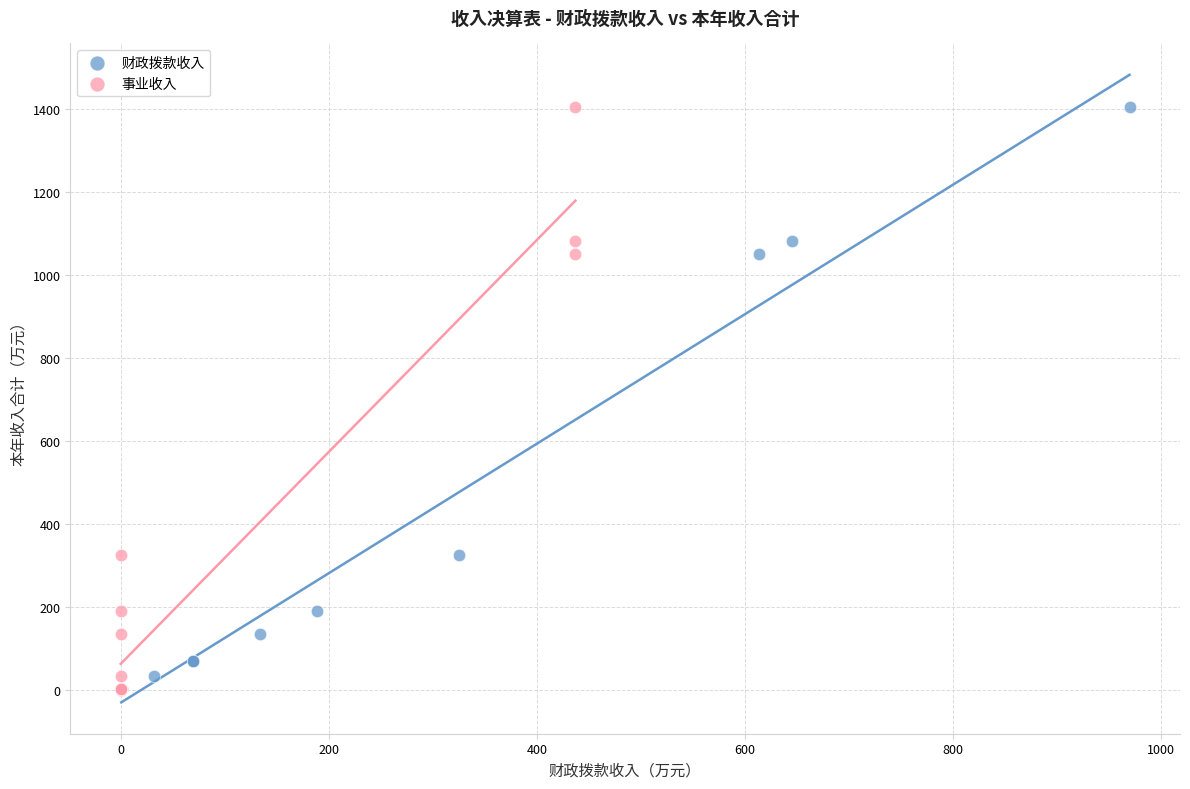

What are all the series names shown in the legend?

财政拨款收入, 事业收入